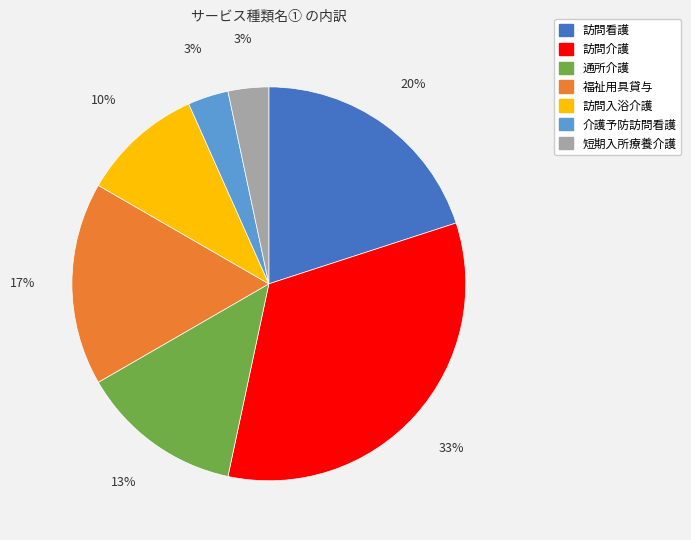

How many slices are in this pie chart?

7